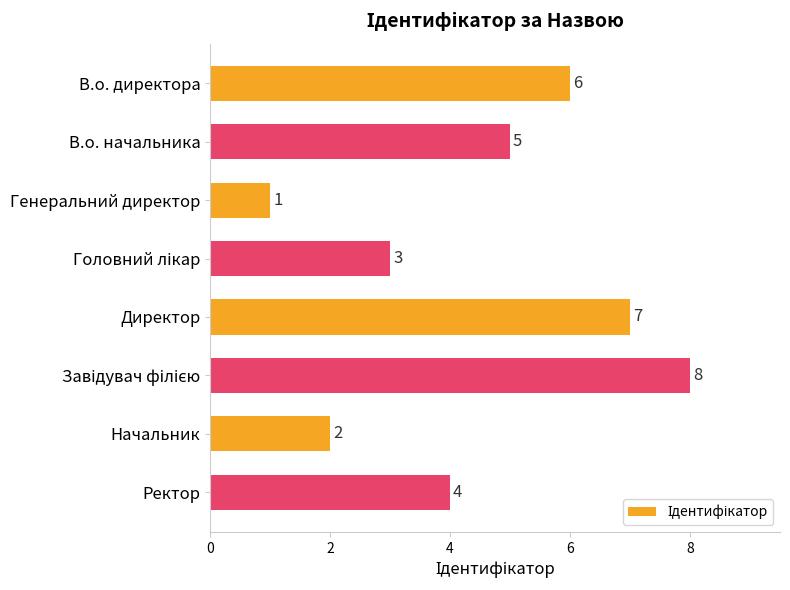

Does the chart contain any negative values?

No